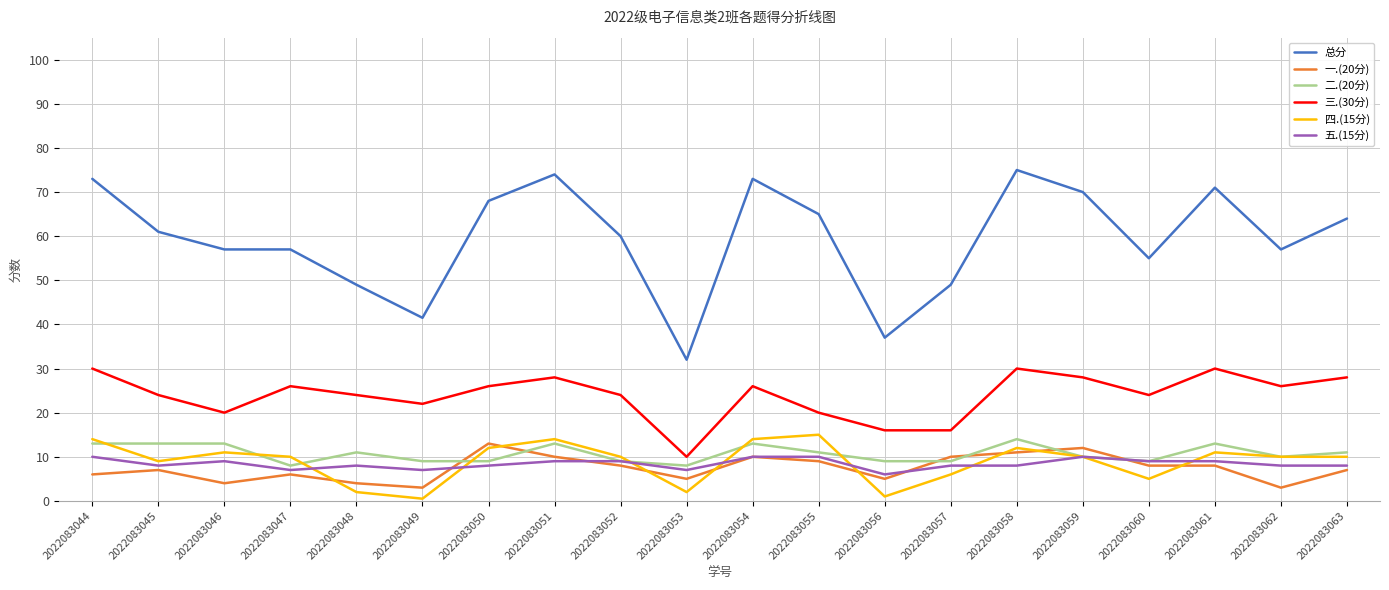

True or false: 二.(20分) has a value of 16.9 at 2022083044.

False